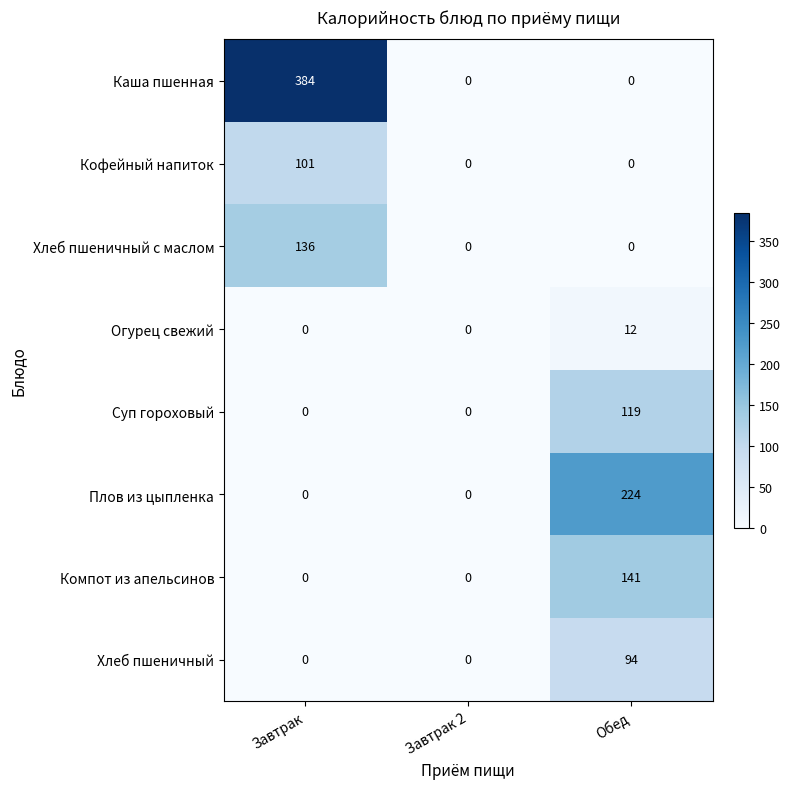

Which series has the largest total across all categories?

Каша пшенная